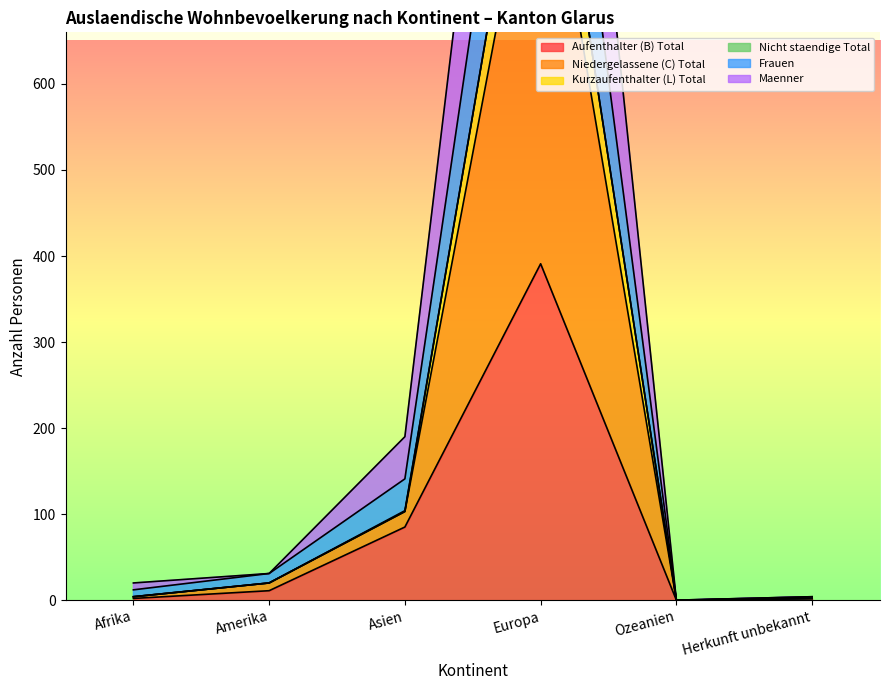

At how many categories does at least one series exceed 1050?

1